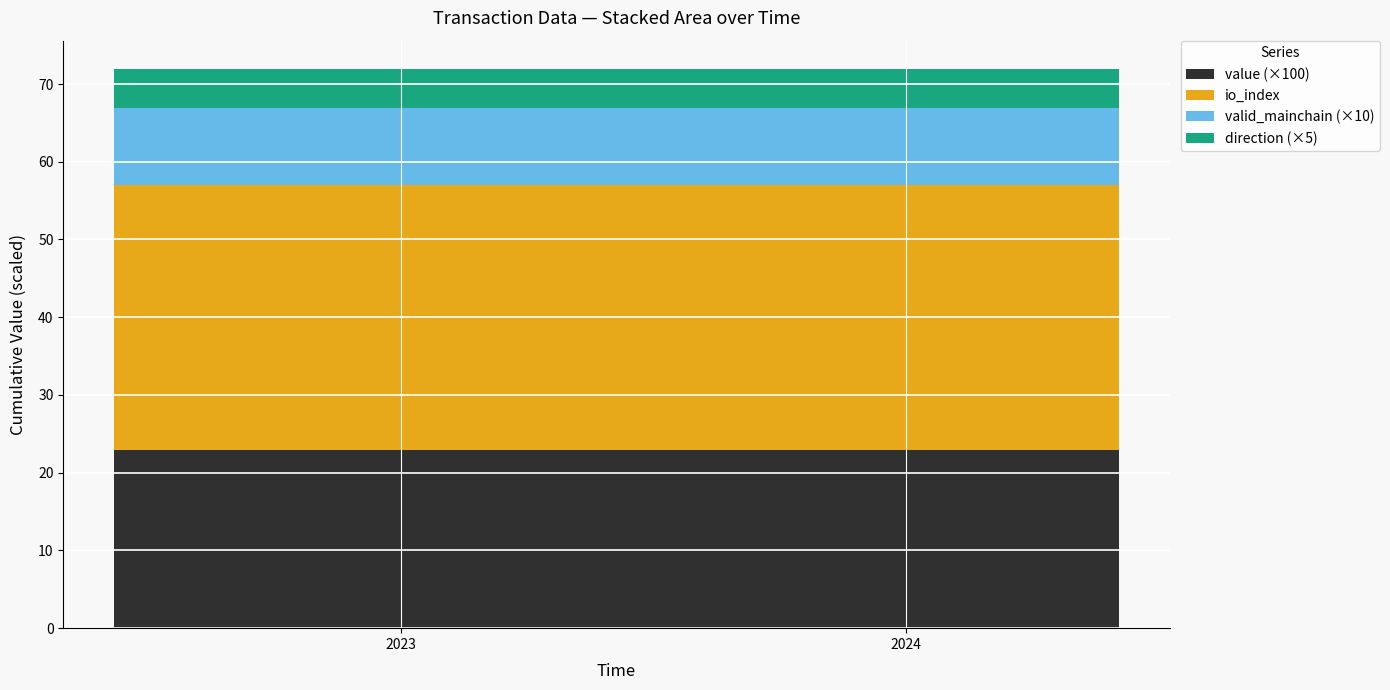

Reading left to right, what are all the values shown in this chart?

value: 0.2	0.2	0.2	0.2	0.2	0.2	0.2	0.2	0.2	0.2	0.2	0.2	0.2	0.2	0.2	0.2	0.2	0.2	0.2	0.2	0.2	0.2	0.2	0.2	0.2
io_index: 34.0	34.0	34.0	34.0	34.0	34.0	34.0	34.0	34.0	34.0	34.0	34.0	34.0	34.0	34.0	34.0	34.0	34.0	34.0	34.0	34.0	34.0	34.0	34.0	34.0
valid_mainchain: 1.0	1.0	1.0	1.0	1.0	1.0	1.0	1.0	1.0	1.0	1.0	1.0	1.0	1.0	1.0	1.0	1.0	1.0	1.0	1.0	1.0	1.0	1.0	1.0	1.0
direction: 1.0	1.0	1.0	1.0	1.0	1.0	1.0	1.0	1.0	1.0	1.0	1.0	1.0	1.0	1.0	1.0	1.0	1.0	1.0	1.0	1.0	1.0	1.0	1.0	1.0